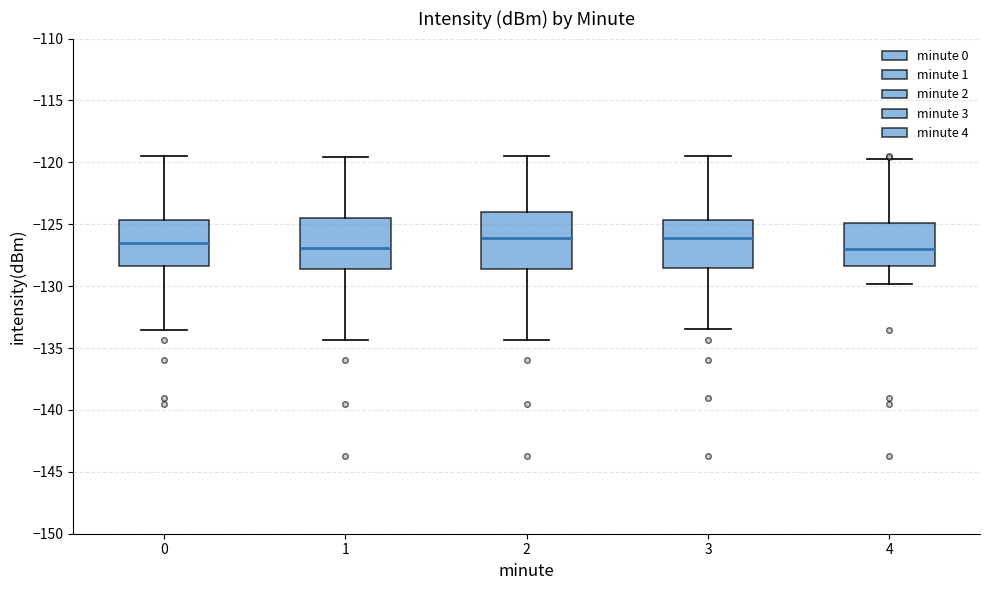

Where is the lower edge of the box at x = 3 on the y-axis? The values are not printed on the chart, so give them approximately, as read against the axis.

-128.5